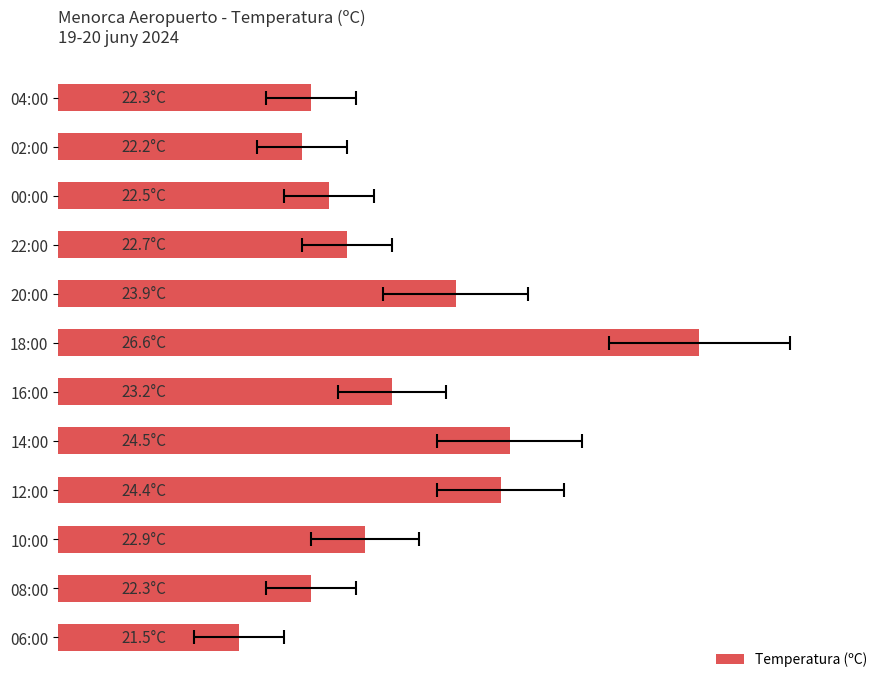

Read the value at 14:00.

24.5